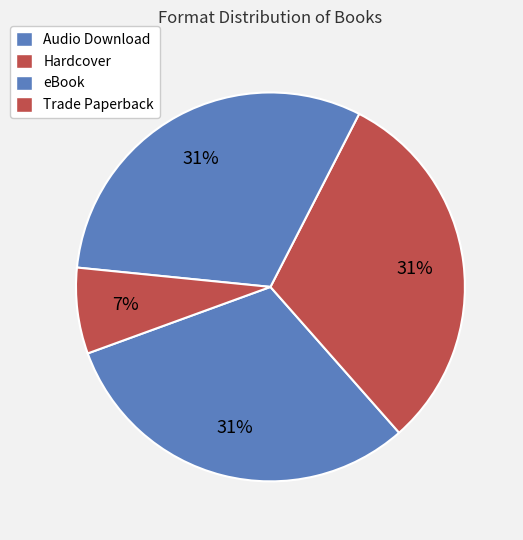

Rank the categories by value from lowest to highest.

Trade Paperback, Audio Download, Hardcover, eBook